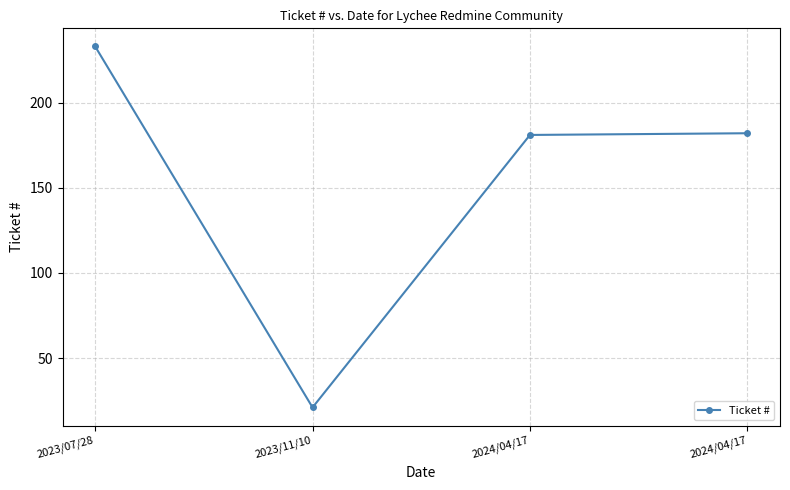

How many lines are shown in the chart?

1